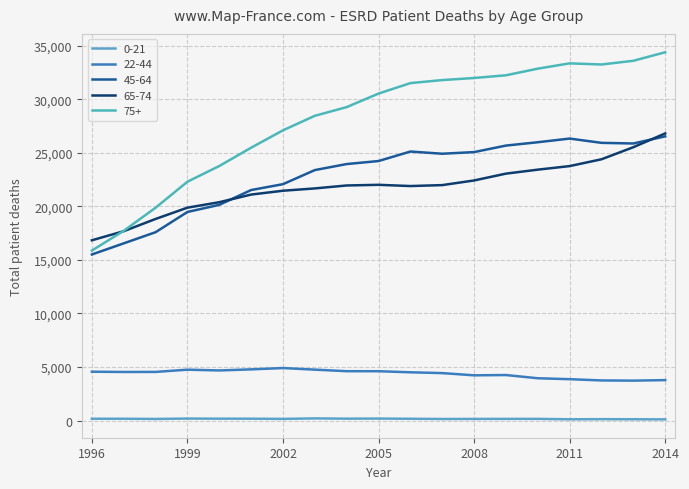

True or false: 22-44 and 65-74 intersect in this chart.

False